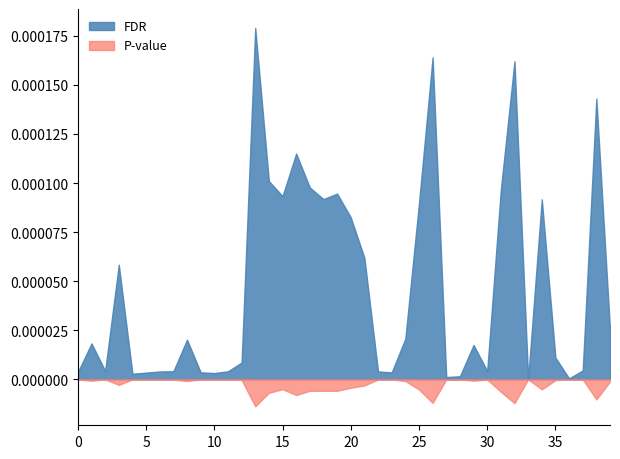

Rank the series by their average value, from highest to lowest.

FDR, P-value